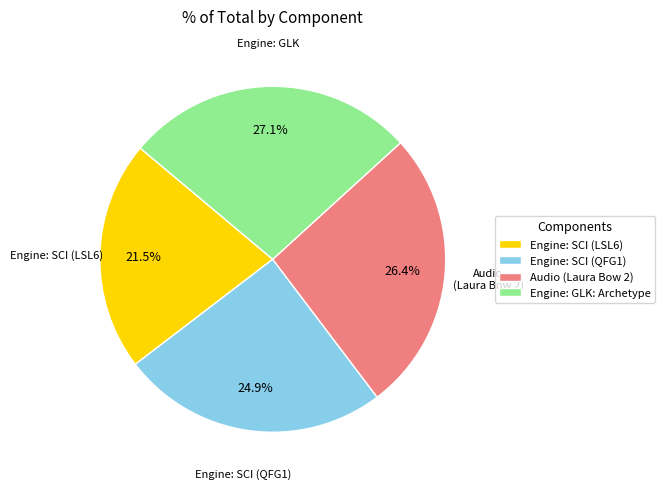

To the nearest percent, what portion does Engine: SCI (QFG1) represent?

25%